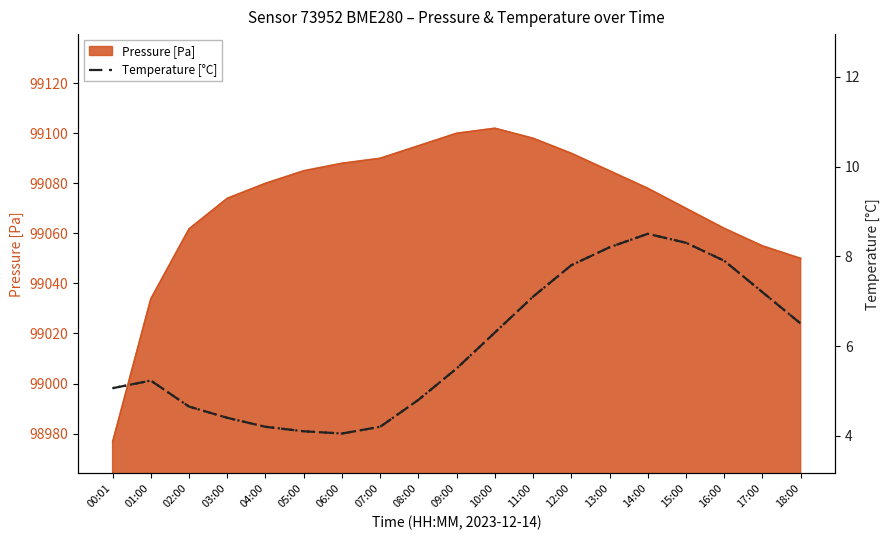

True or false: Pressure [Pa] has a value of 99098.0 at 11:00.

True